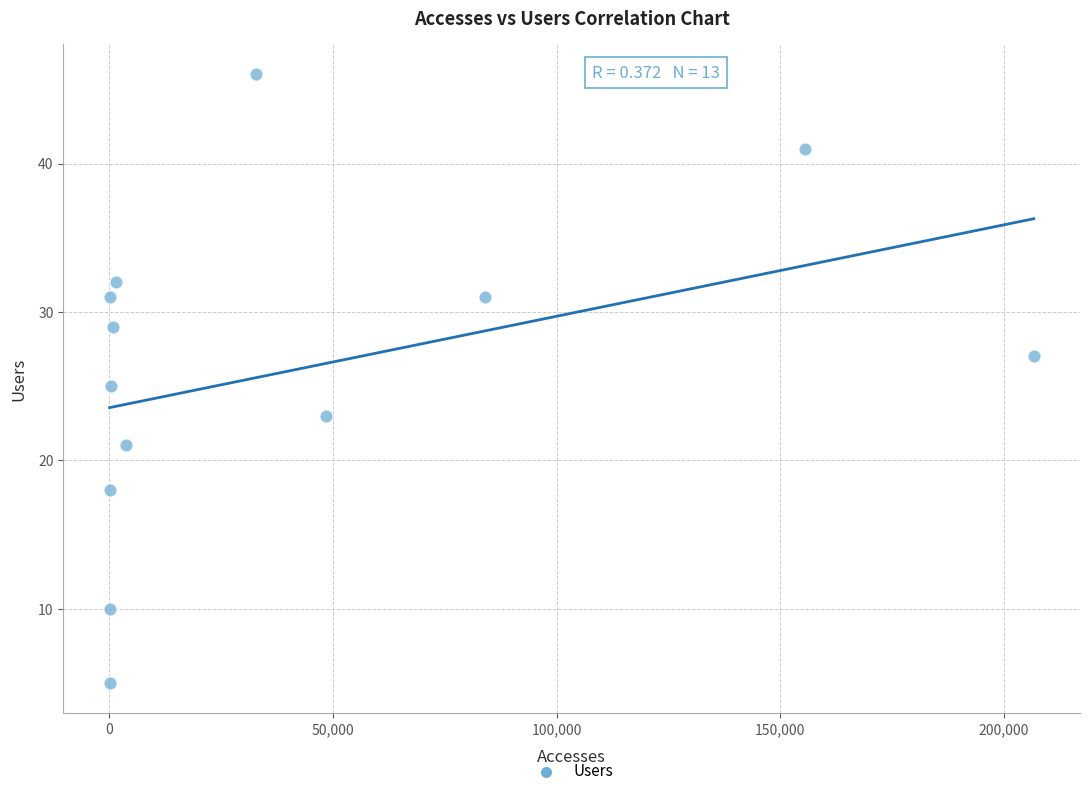

What is the range of X values (max minus min)?

206742